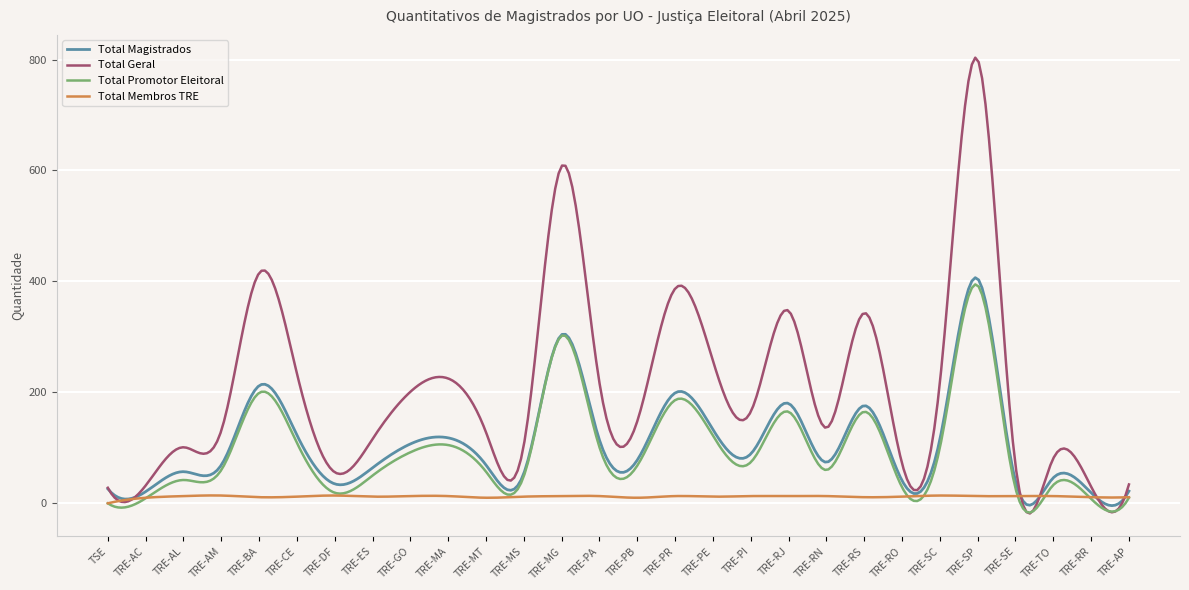

Which series has the largest total across all categories?

Total Geral